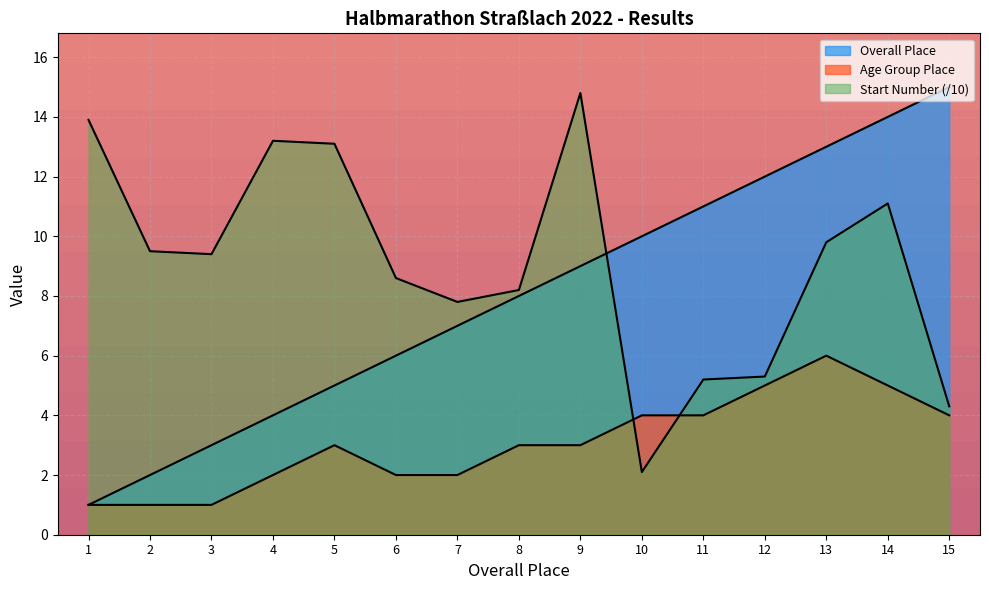

How many lines are shown in the chart?

3